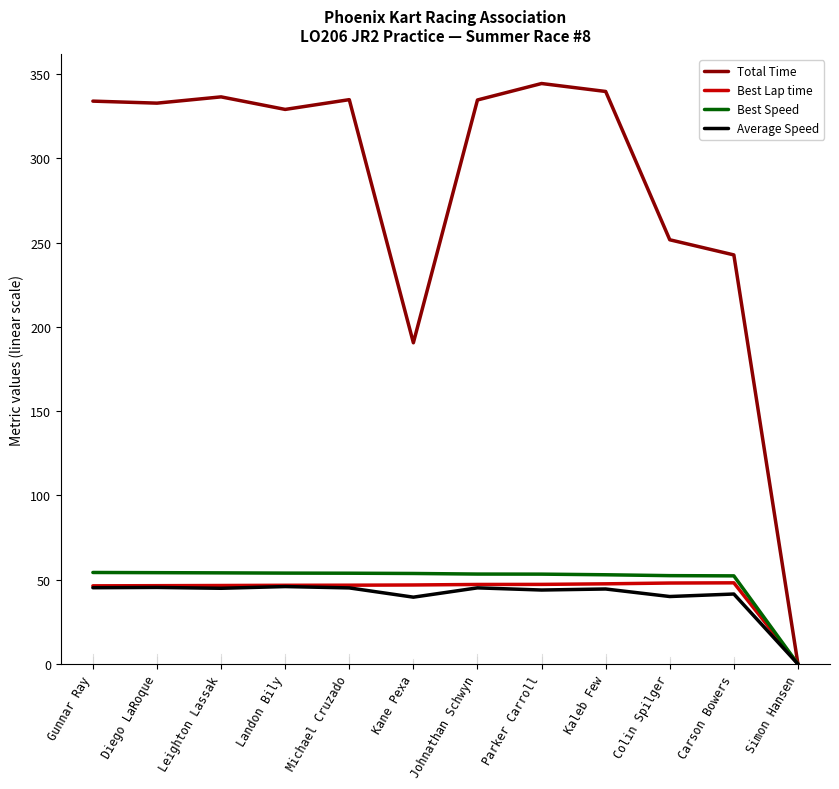

Which series has the largest total across all categories?

Total Time